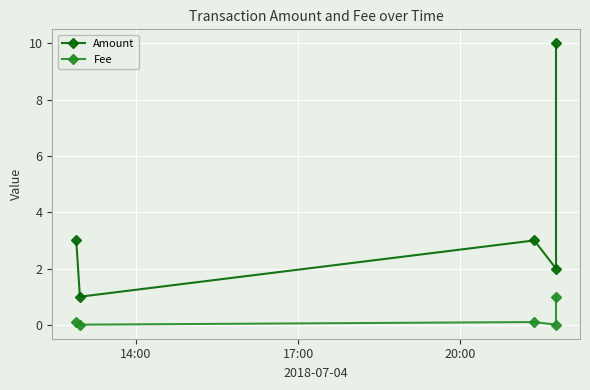

True or false: Amount and Fee cross at least once.

False